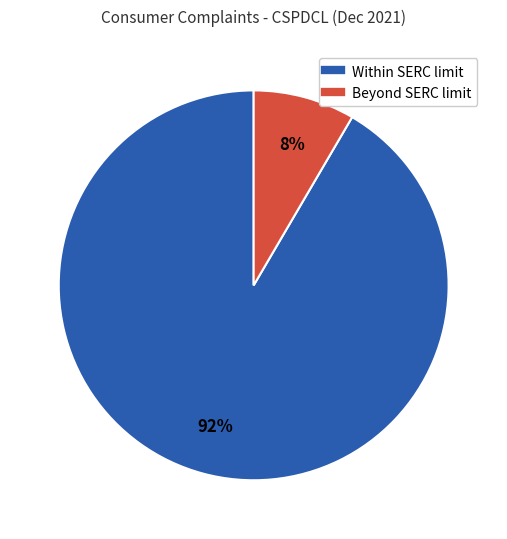

Is there any slice that represents more than half of the pie?

Yes